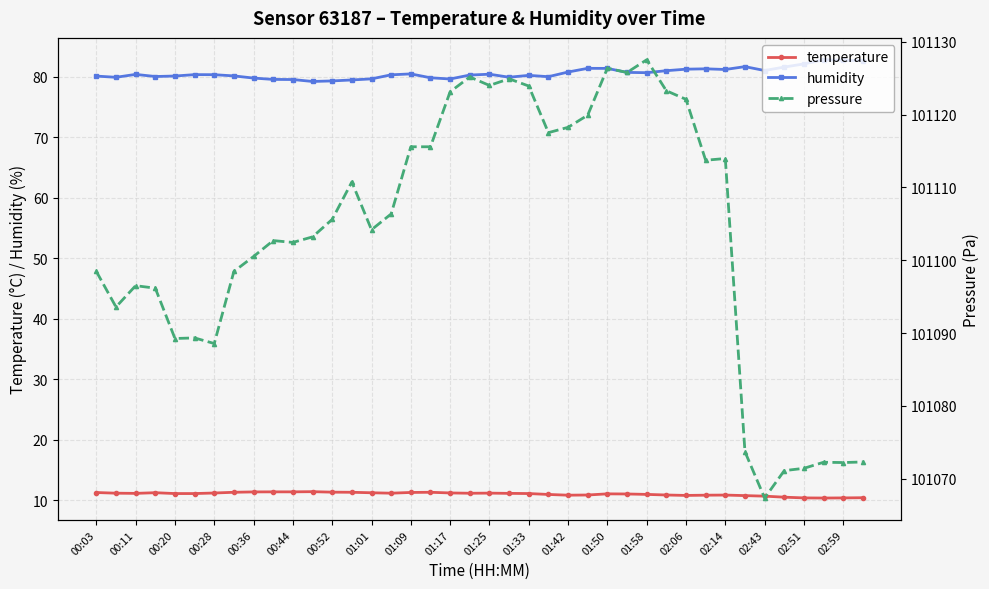

At 37, list the series in order from largest to smallest.

pressure, humidity, temperature